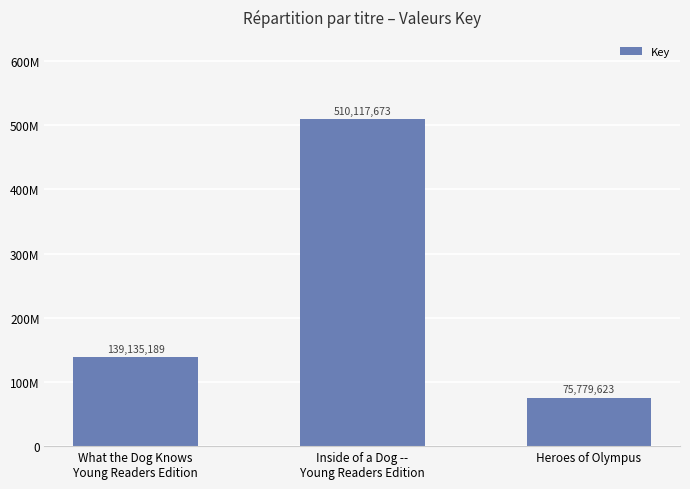

What is the average value?

241677495